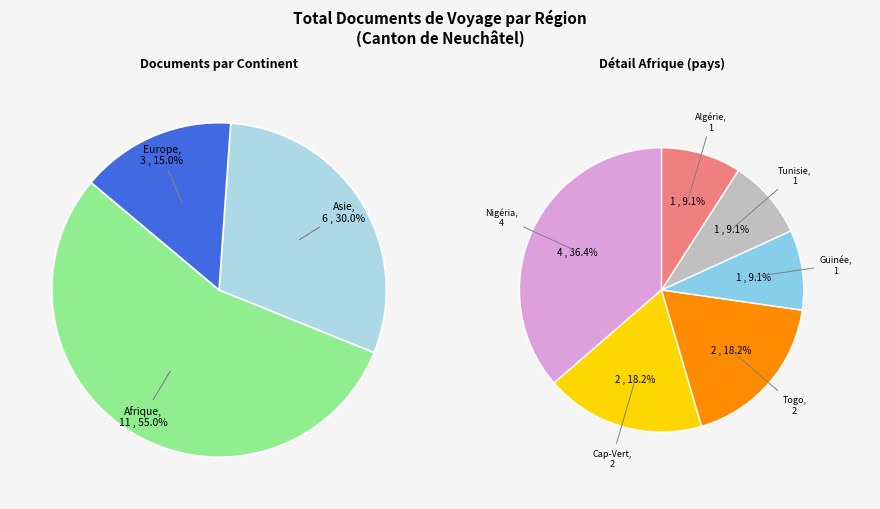

How many slices are in this pie chart?

3